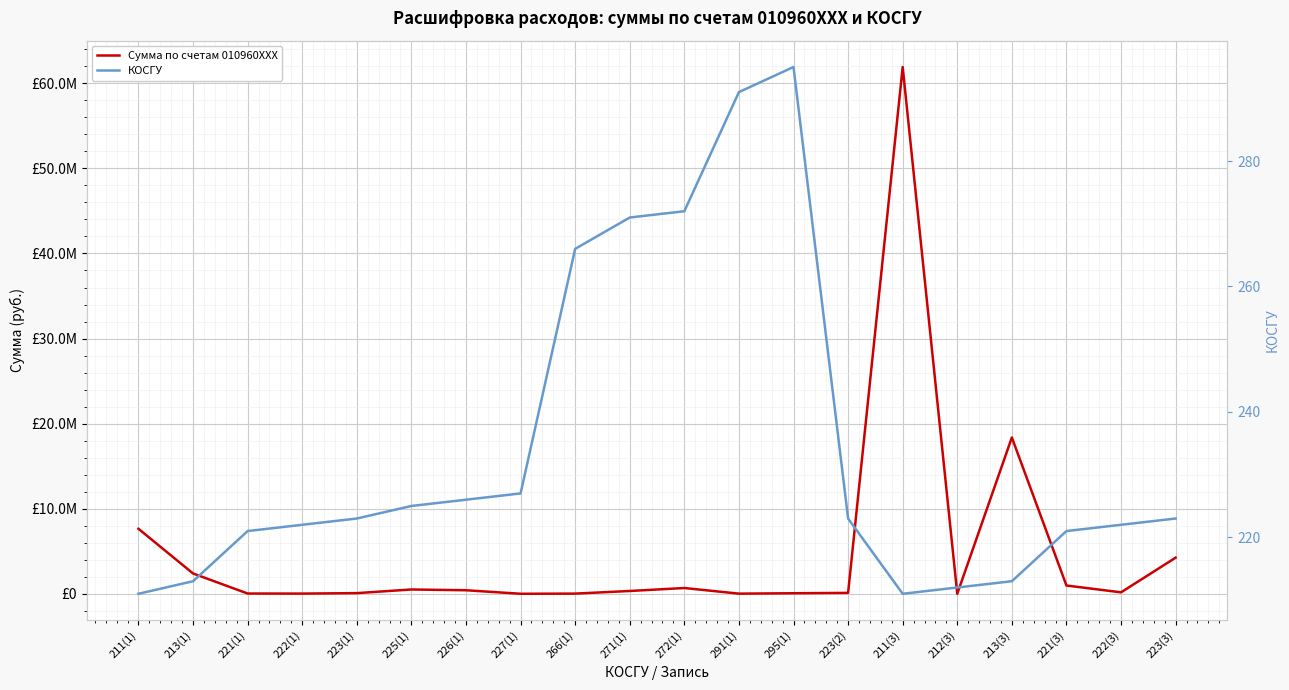

Reading left to right, extract all data points from this chart.

Сумма по счетам 010960XXX: 7644665.3	2394624.4	37059.4	28691.0	83943.1	511998.8	421563.7	8876.1	26919.0	336370.3	685548.9	23231.4	70000.0	113120.7	61913639.1	9950.0	18375335.1	978913.1	176568.8	4249434.6
КОСГУ: 211.0	213.0	221.0	222.0	223.0	225.0	226.0	227.0	266.0	271.0	272.0	291.0	295.0	223.0	211.0	212.0	213.0	221.0	222.0	223.0